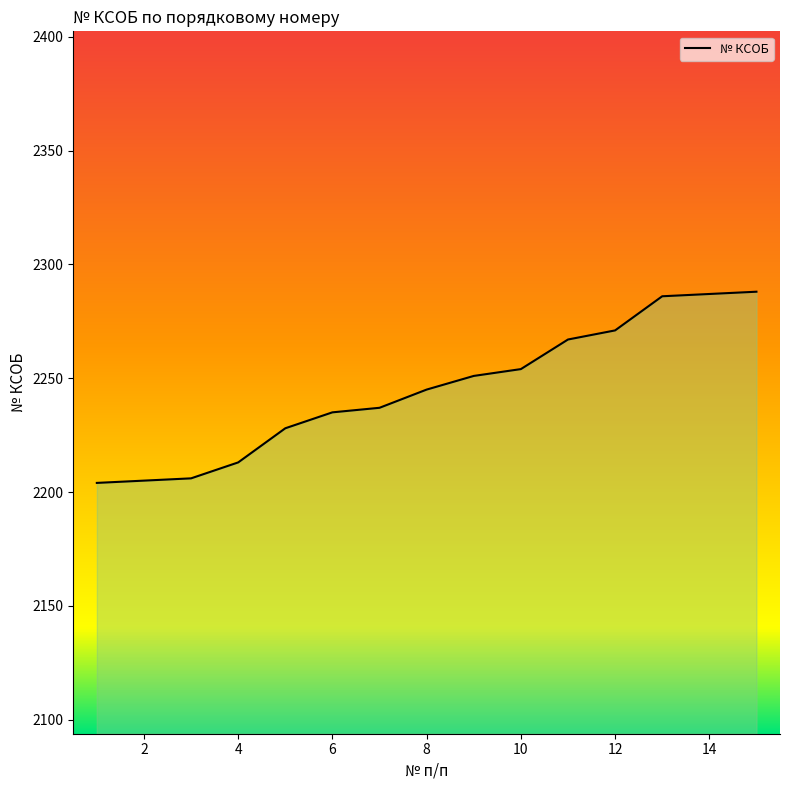

What is the difference between the maximum and minimum values?

84